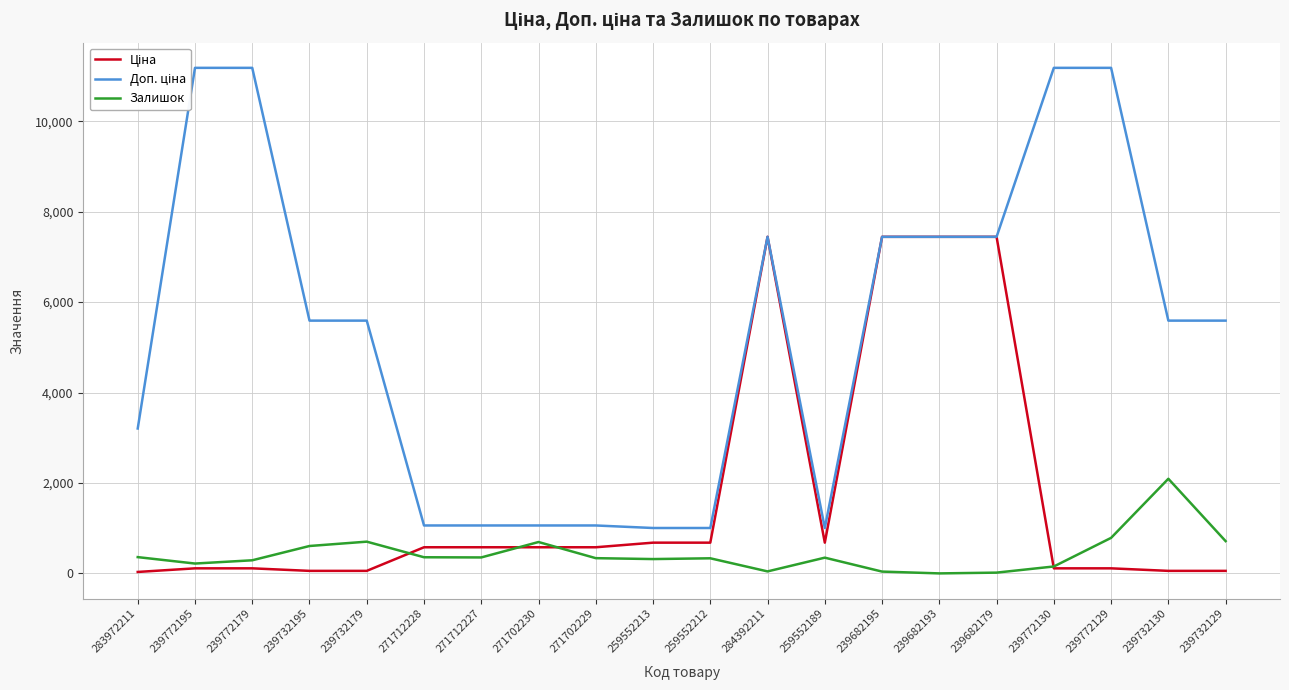

How many interior local peaks does the Залишок series have?

5